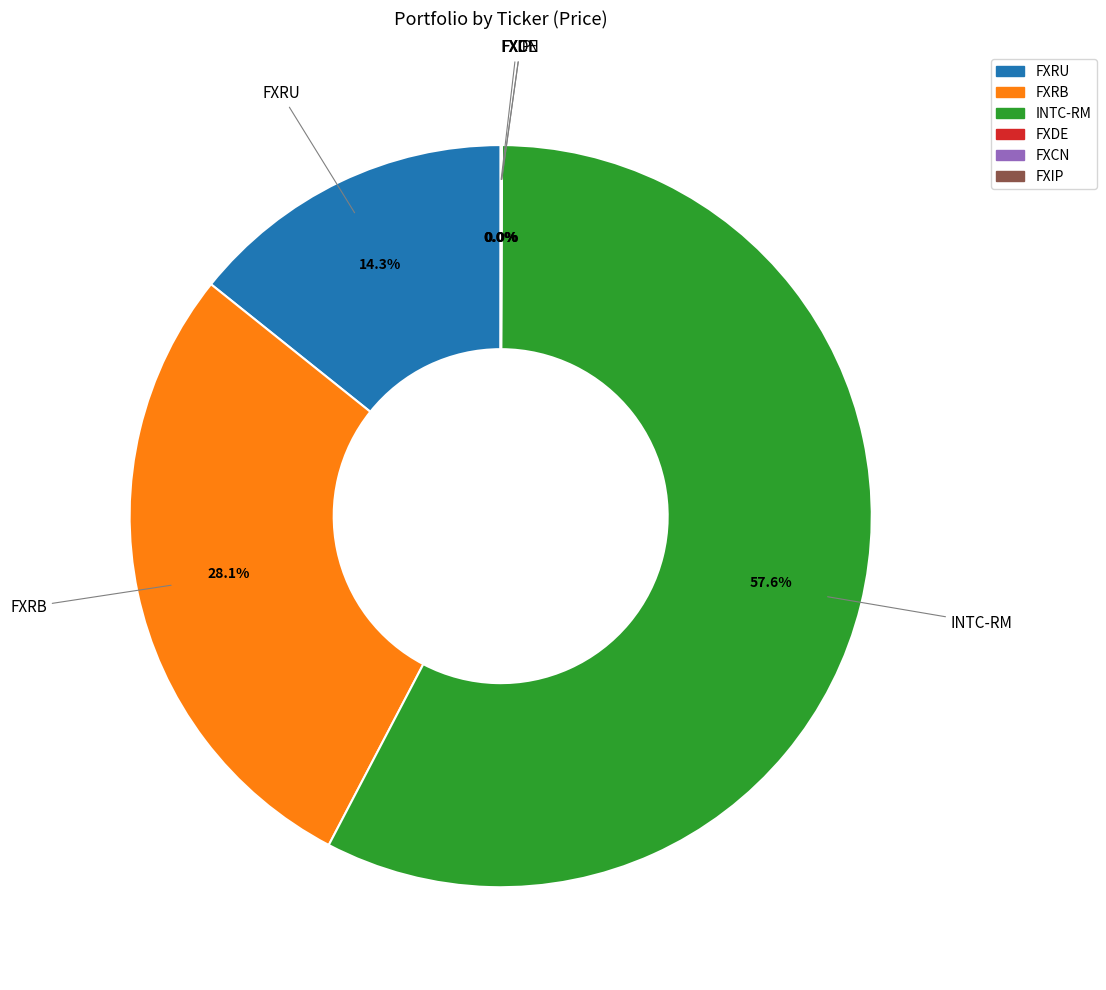

Does any single category account for the majority?

Yes